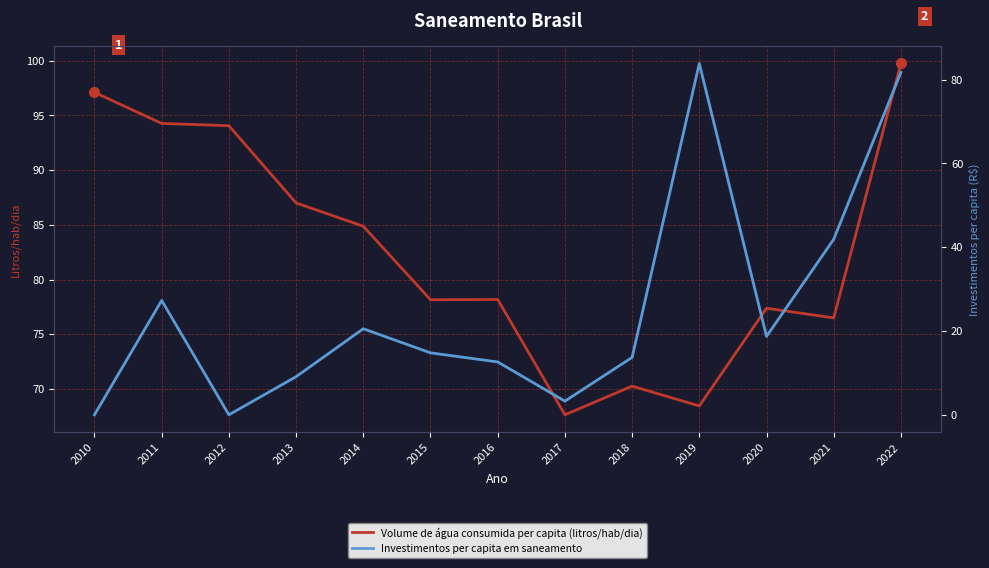

Reading left to right, list all the values displayed in this chart.

Volume de água consumida per capita (litros/hab/dia): 97.1	94.3	94.1	87.0	84.9	78.2	78.2	67.6	70.2	68.4	77.4	76.5	99.8
Investimentos per capita em saneamento: 0.0	27.3	0.0	9.1	20.5	14.8	12.6	3.3	13.7	83.8	18.7	41.9	81.7